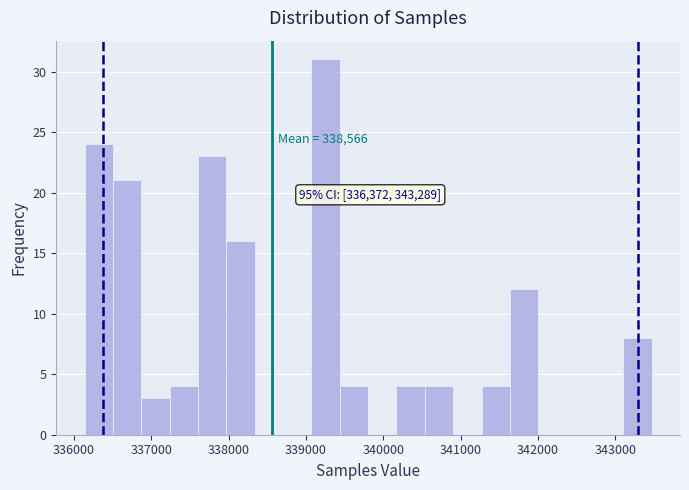

Around what value on the x-axis is the tallest bar? Give the approximate position of its centre, as read against the axis.

339300